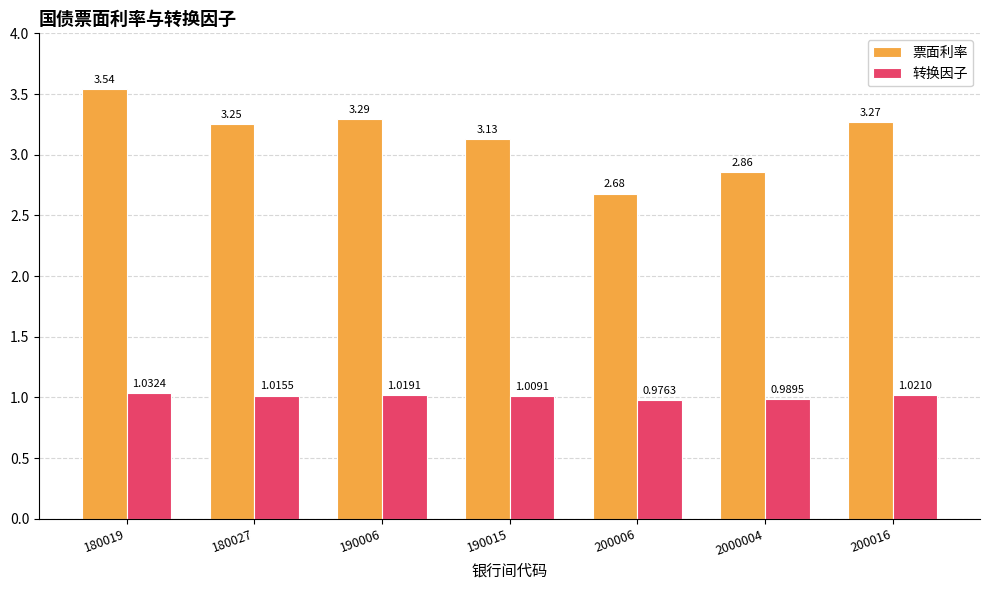

Is the value of 票面利率 at 190006 greater than the value of 转换因子 at 200016?

Yes